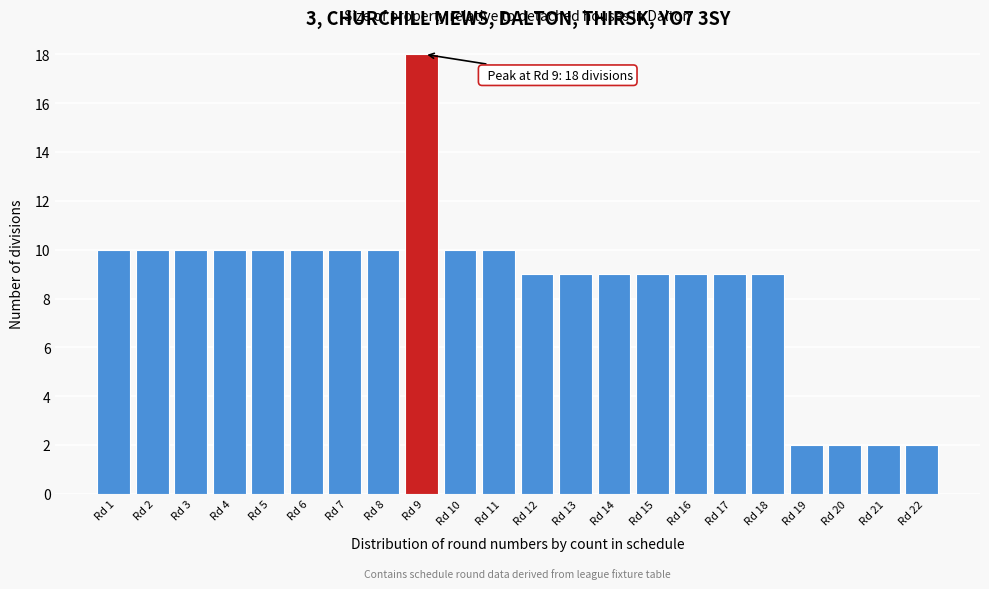

Reading left to right, list all the values displayed in this chart.

10	10	10	10	10	10	10	10	18	10	10	9	9	9	9	9	9	9	2	2	2	2